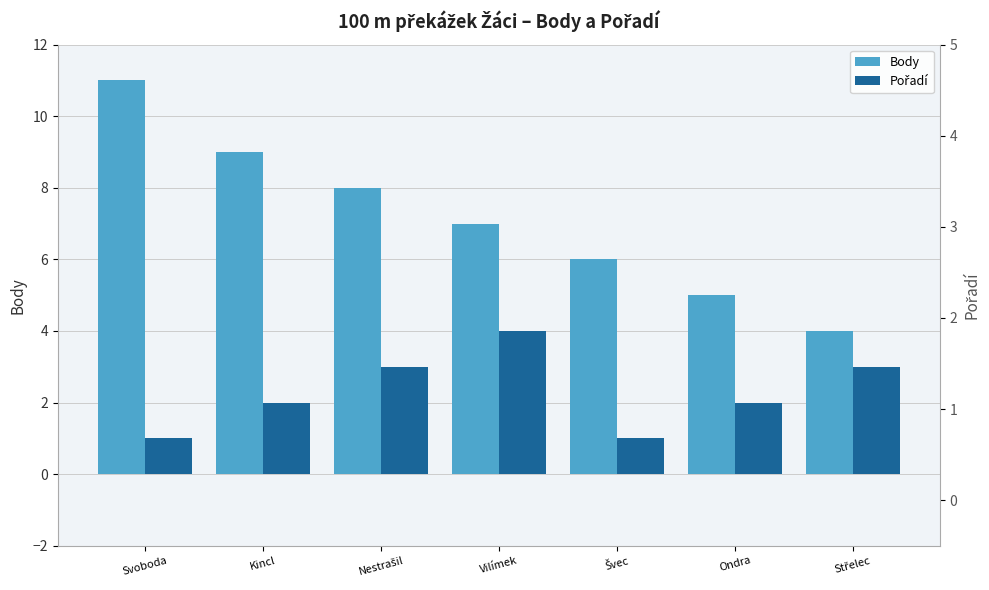

Rank the series by their average value, from lowest to highest.

Pořadí, Body